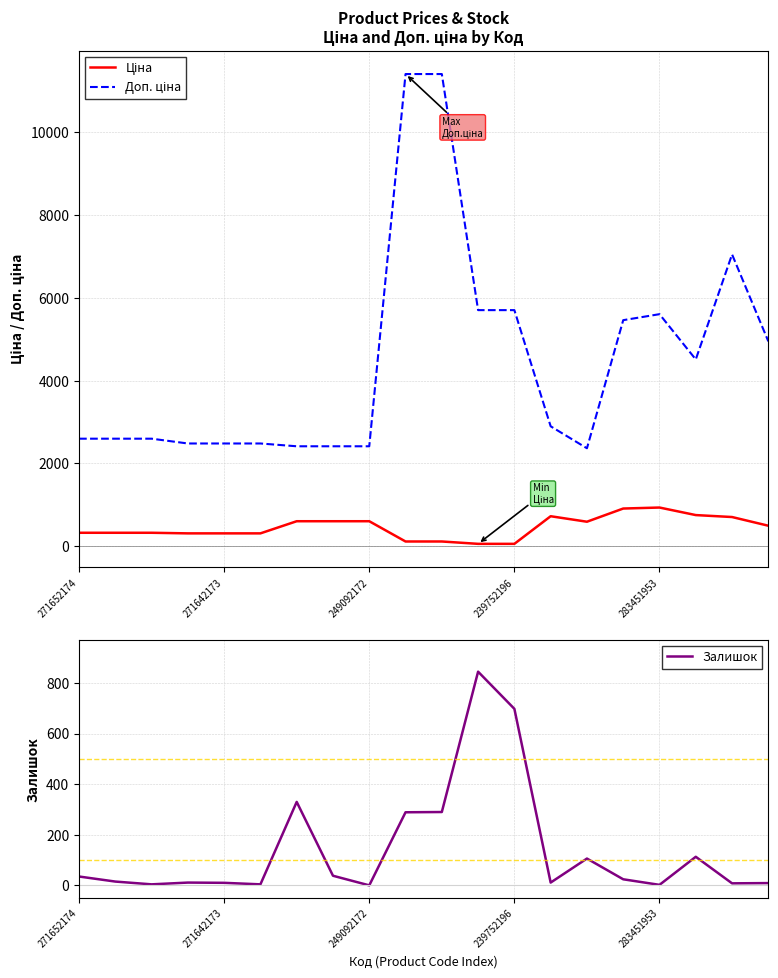

At which category does the chart reach its peak across all series?

9